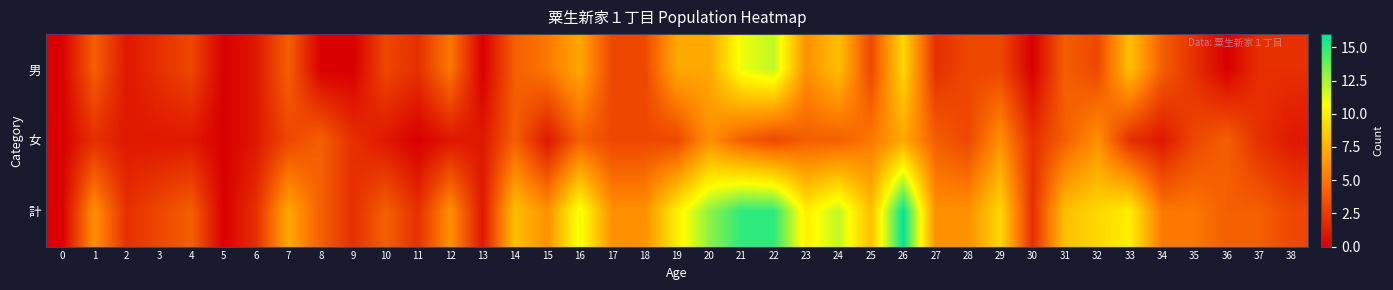

Which series has the largest total across all categories?

計